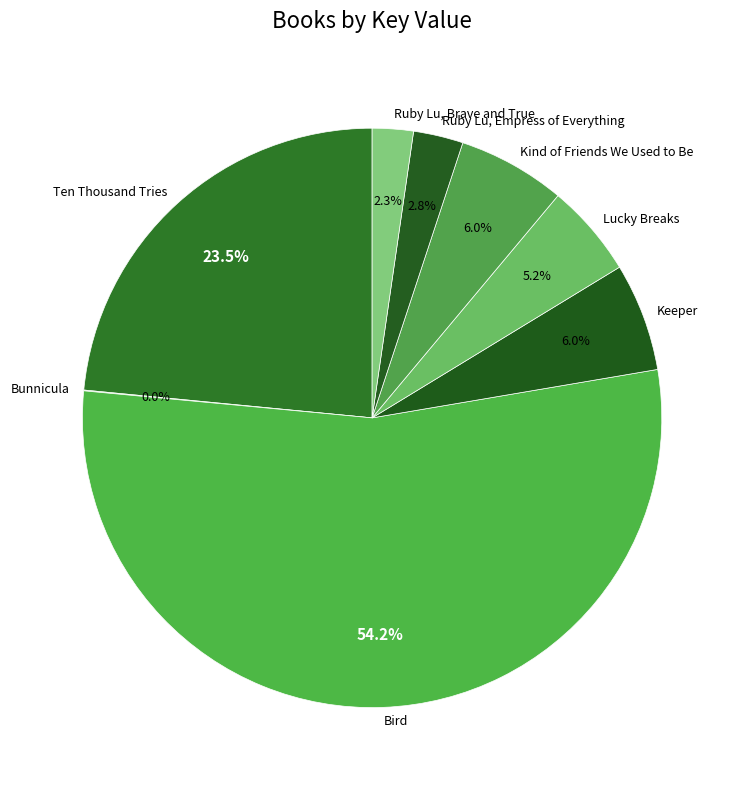

Which slice is the largest?

Bird